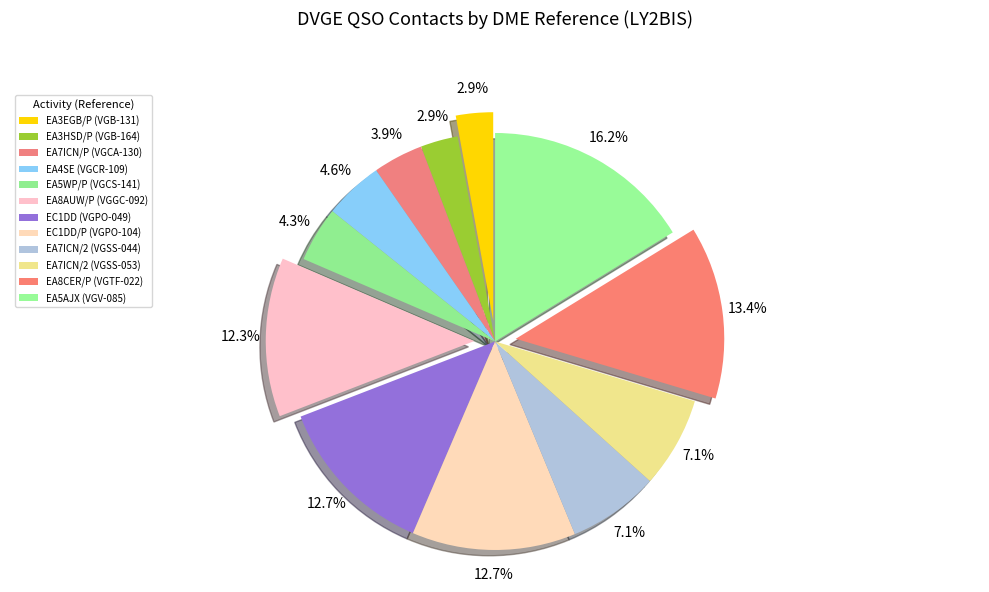

The EA5AJX (VGV-085) slice represents 25% of the pie. True or false?

False